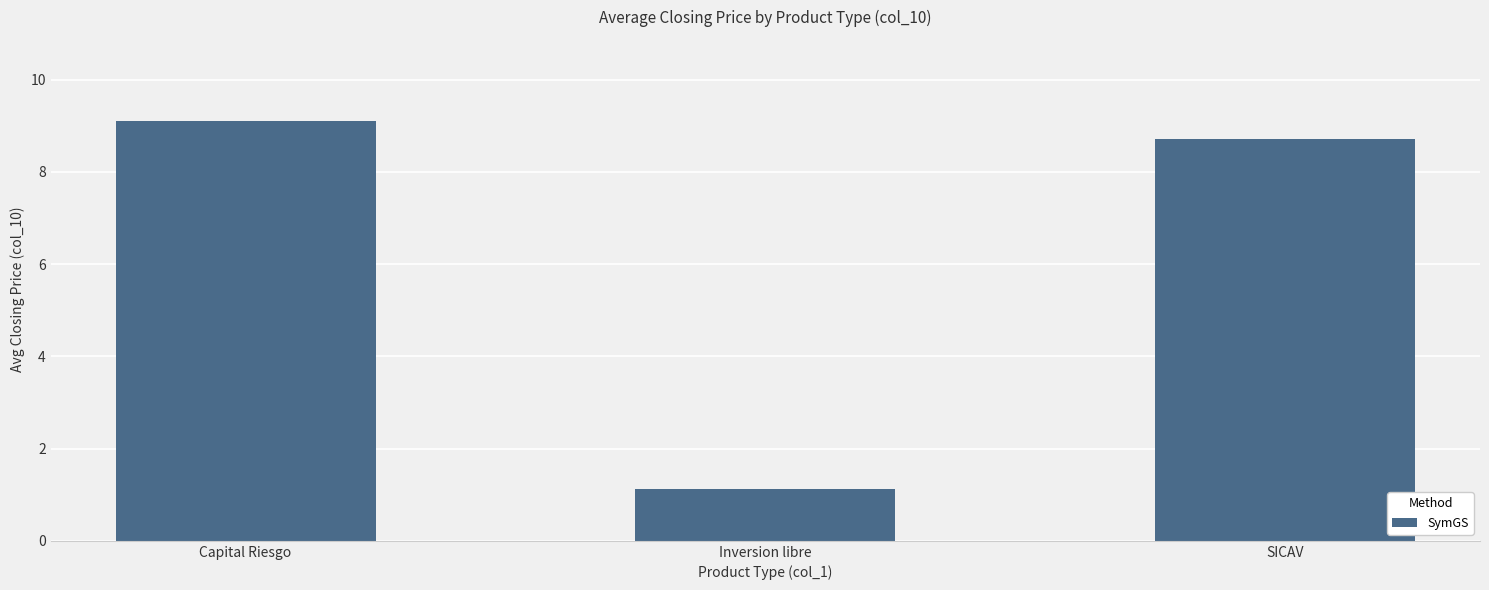

Are the bars grouped side by side (vs. stacked)?

No